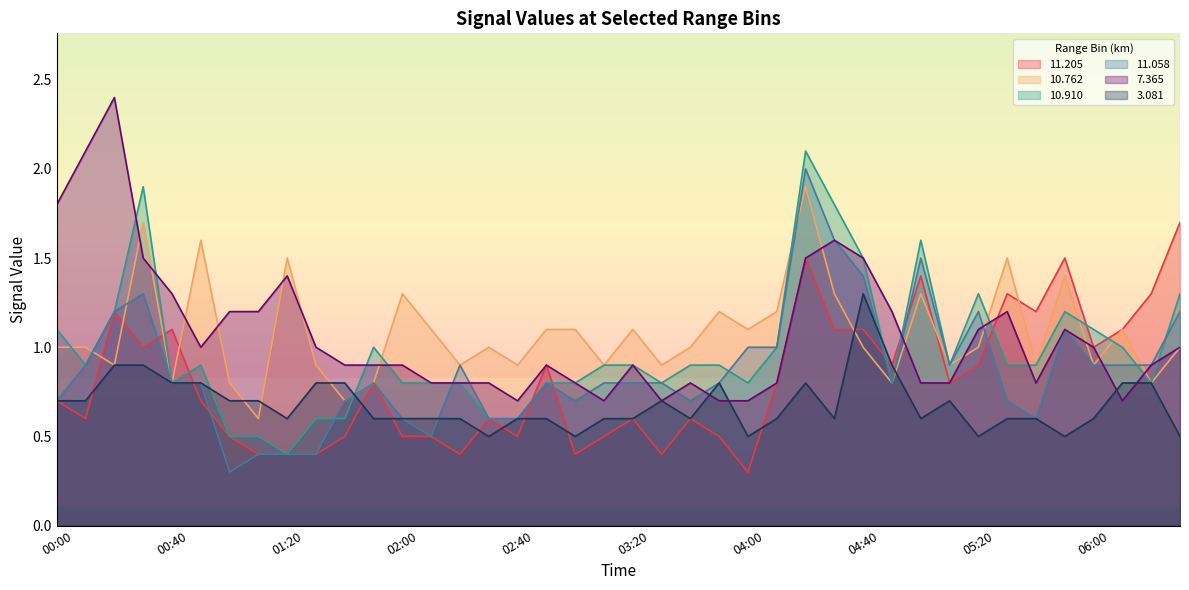

After their last crossing, which series has the higher values:  10.910 or  11.058?

 10.910